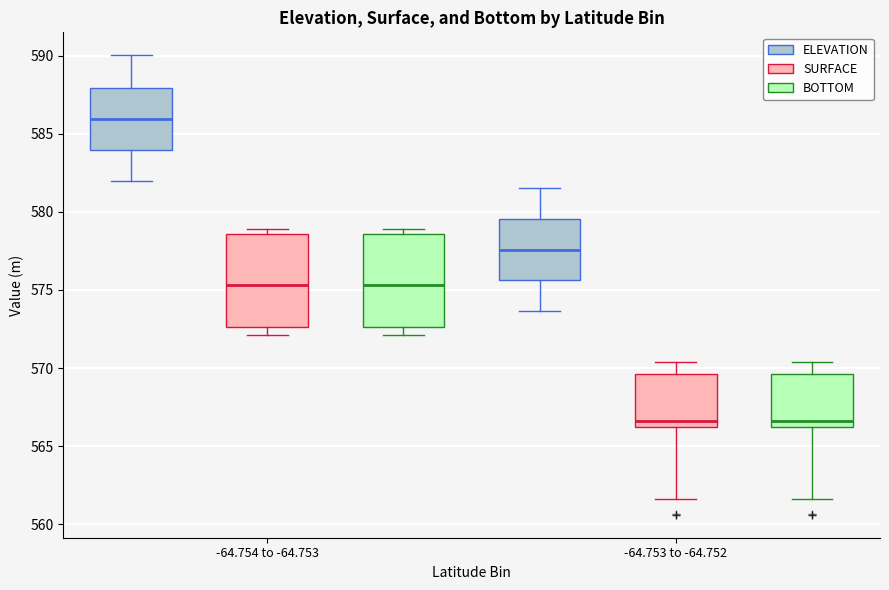

Where does the median line of the box for -64.754 to -64.753 (BOTTOM) sit on the y-axis? The values are not printed on the chart, so give them approximately, as read against the axis.

575.5